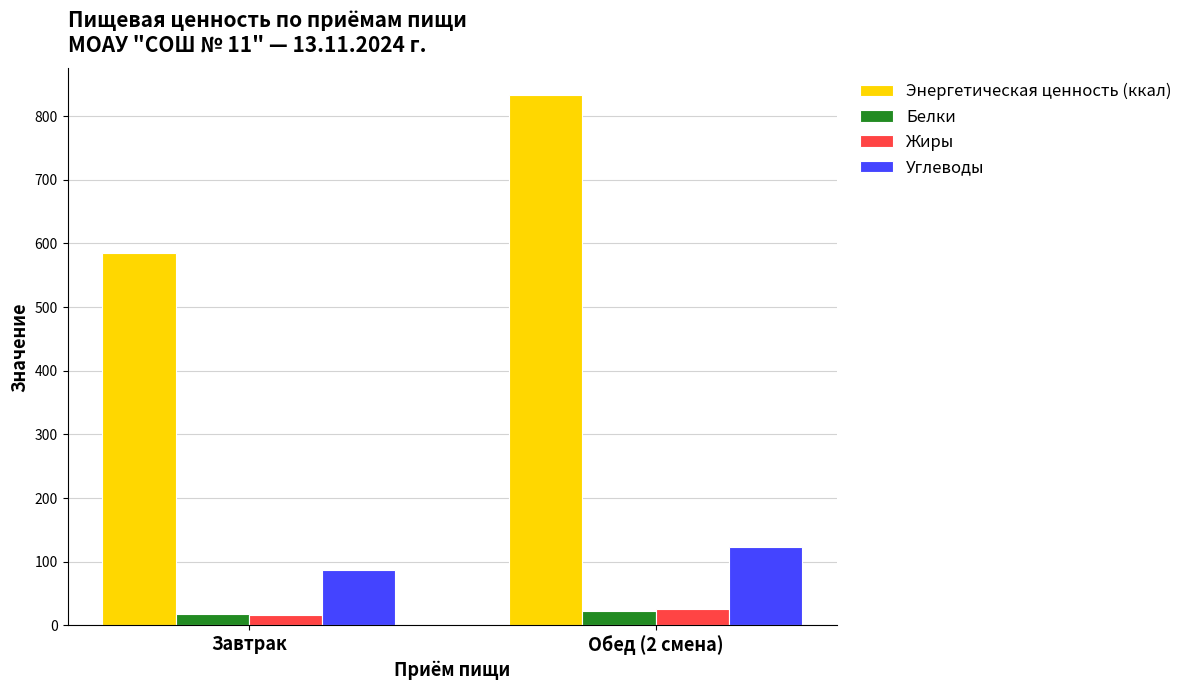

List the labels in order of Энергетическая ценность (ккал) value, largest first.

Обед (2 смена), Завтрак